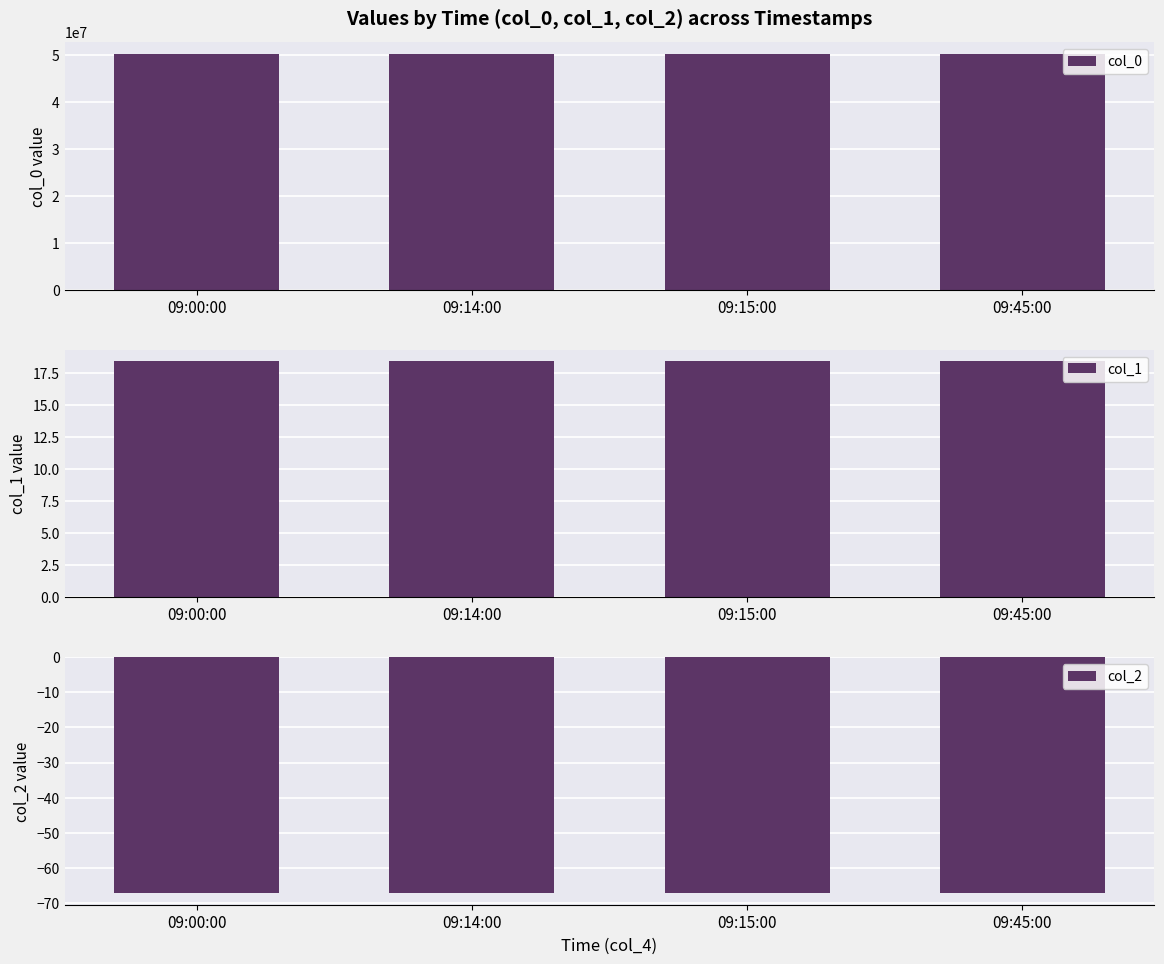

True or false: col_1 has a value of 8.8 at 09:45:00.

False